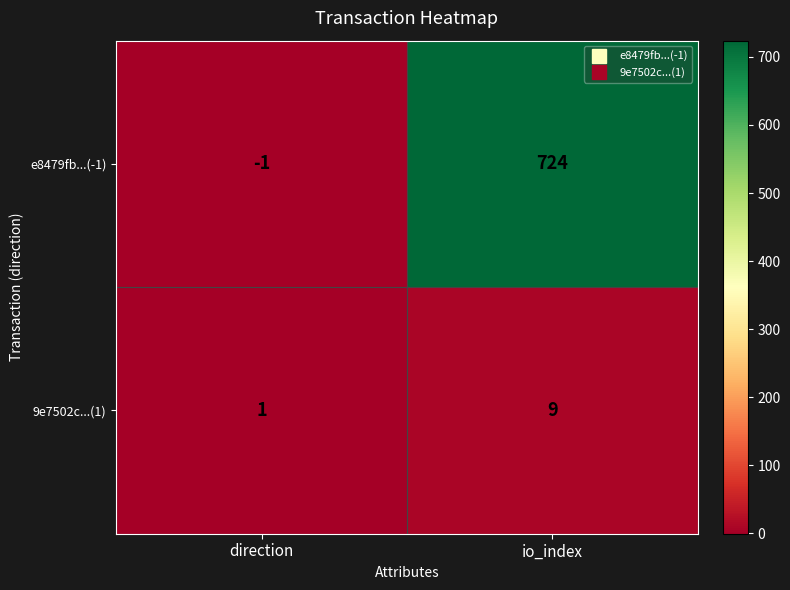

At which label does 9e7502c...(1) reach its minimum?

direction